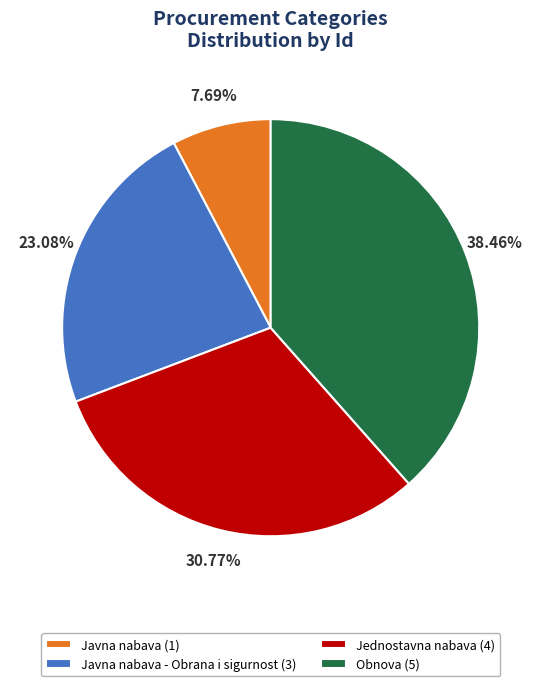

How many segments does this pie chart have?

4